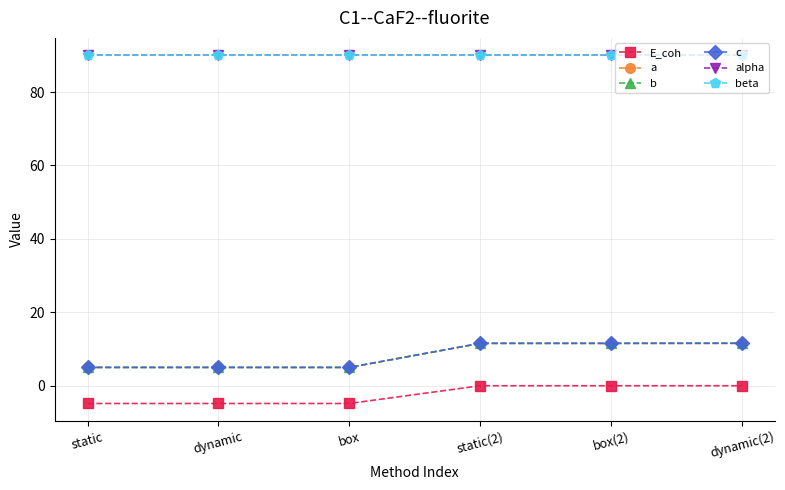

Read the b value at box(2).

11.5